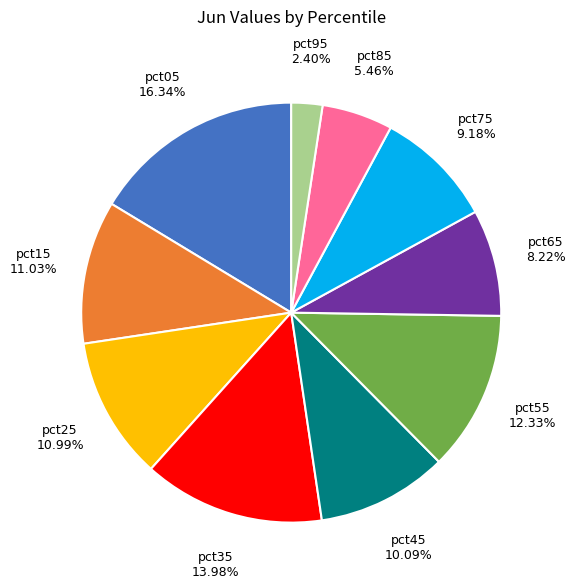

Which slice is the largest?

pct05